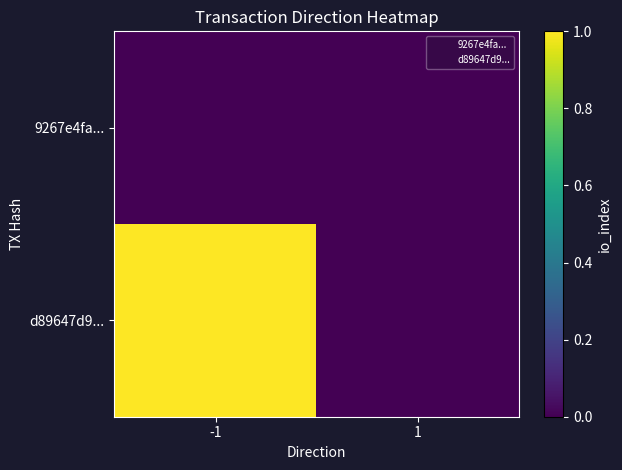

Count the number of categories in the chart.

2